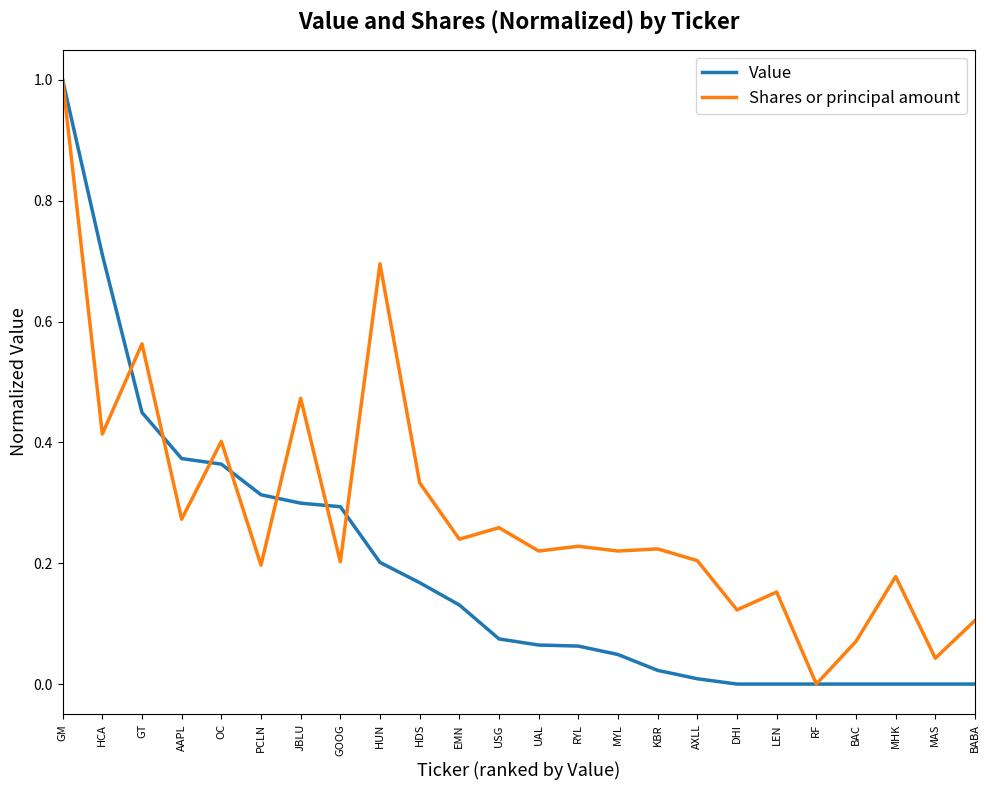

Which series has the largest total across all categories?

Shares or principal amount